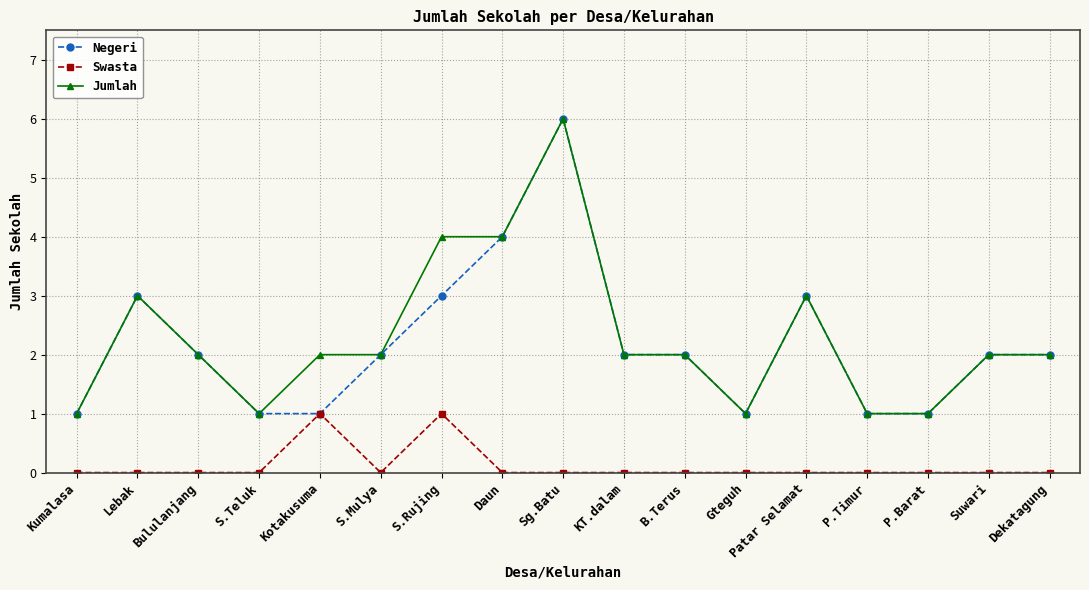

True or false: Swasta and Jumlah intersect in this chart.

False